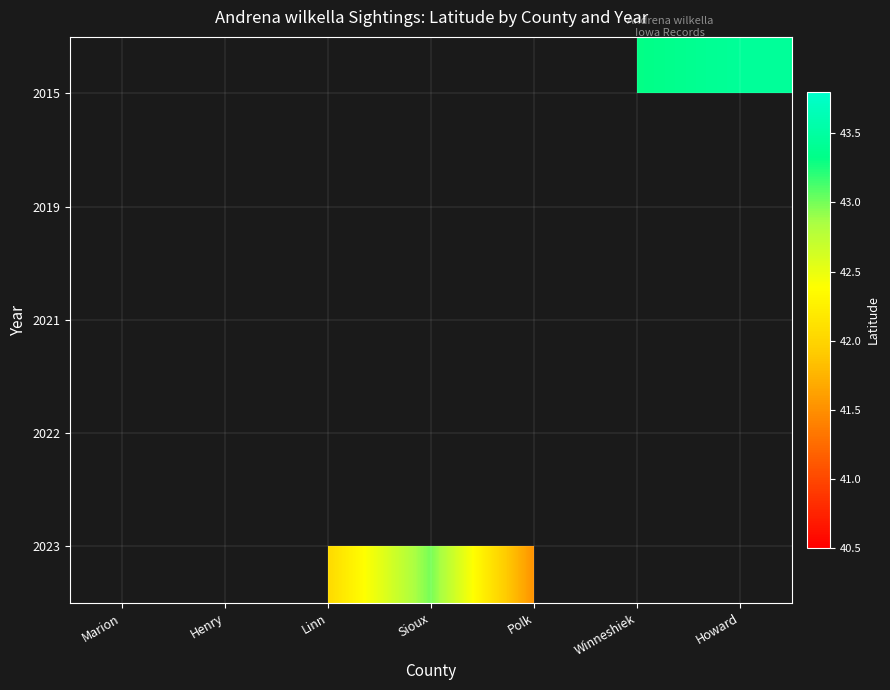

What is the greatest value displayed?

43.4